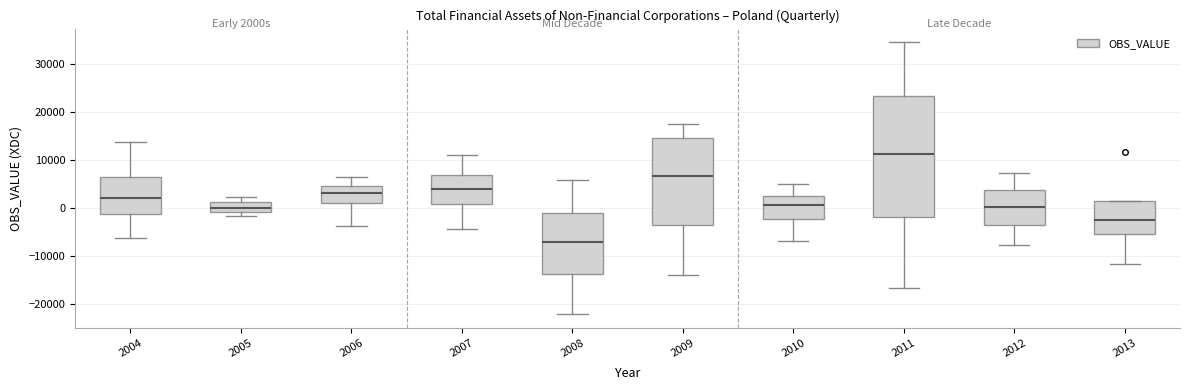

Which box has the highest median line?

2011